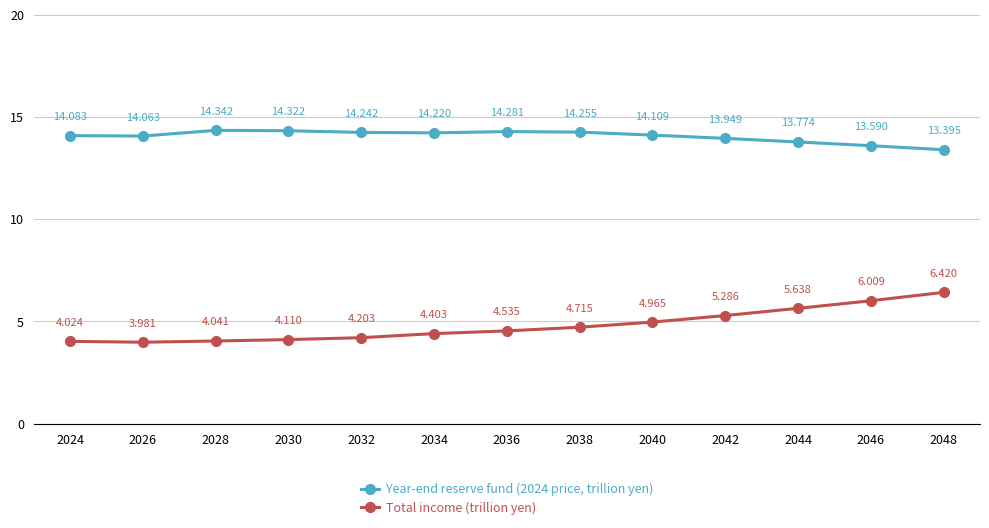

True or false: Year-end reserve fund (2024 price, trillion yen) and Total income (trillion yen) cross at least once.

False